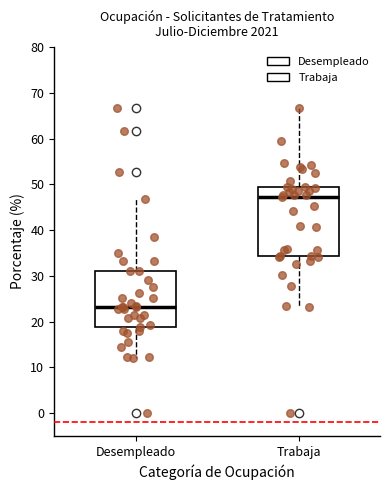

Where is the upper edge of the box for Desempleado on the y-axis? The values are not printed on the chart, so give them approximately, as read against the axis.

31